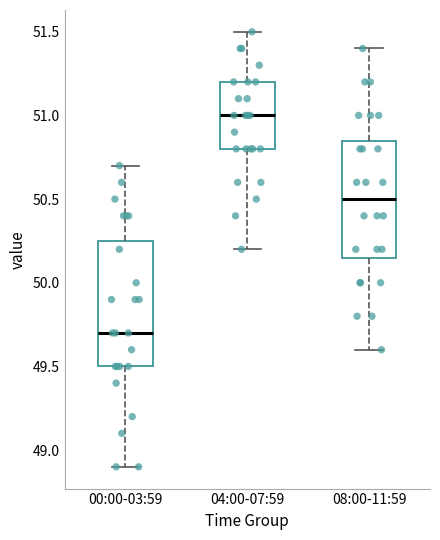

Reading left to right, read every box against the y-axis: the position of its median line, the range the box covers, and the ends of its whiskers. The values are not printed on the chart, so give them approximately, as read against the axis.

00:00-03:59: median 49.70, box 49.50 to 50.25, whiskers 48.90 to 50.70
04:00-07:59: median 51.00, box 50.80 to 51.20, whiskers 50.20 to 51.50
08:00-11:59: median 50.50, box 50.15 to 50.85, whiskers 49.60 to 51.40